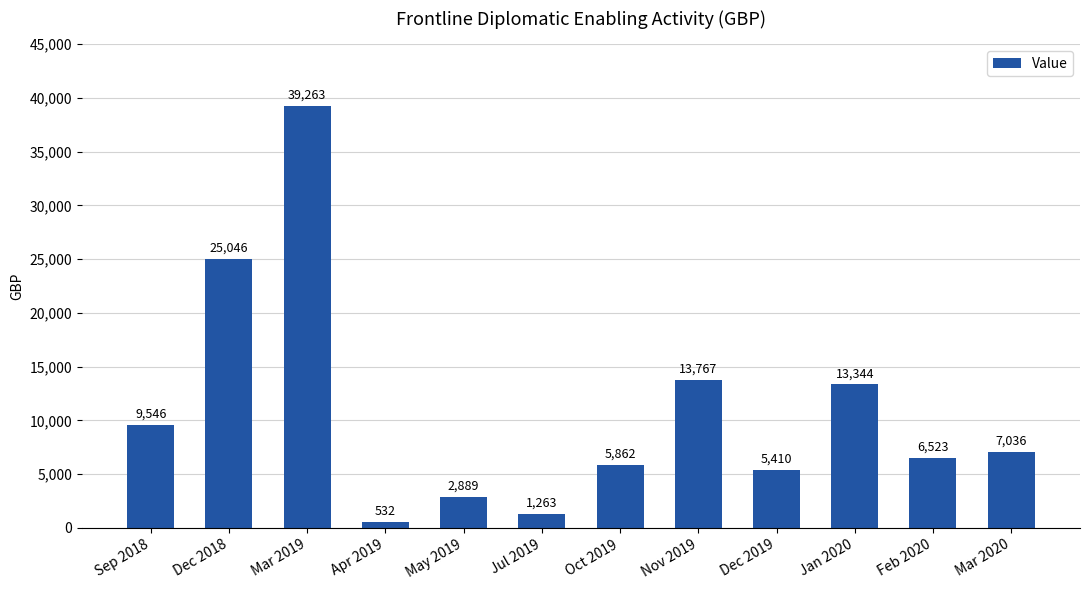

Rank the categories by value from highest to lowest.

Mar 2019, Dec 2018, Nov 2019, Jan 2020, Sep 2018, Mar 2020, Feb 2020, Oct 2019, Dec 2019, May 2019, Jul 2019, Apr 2019